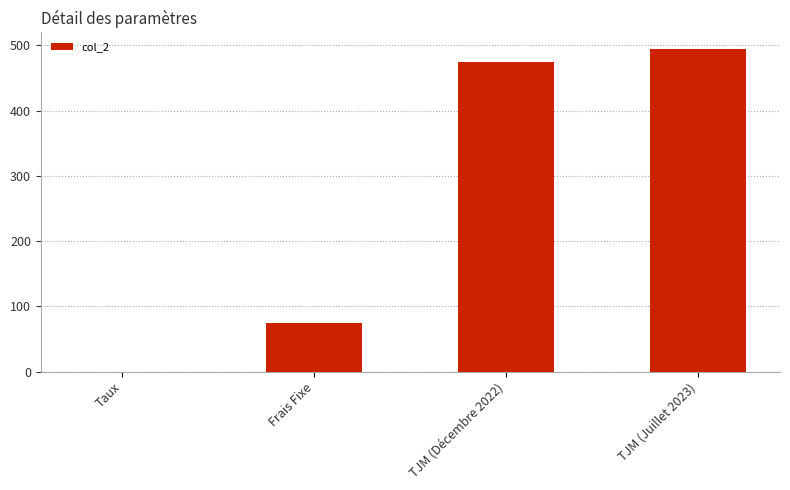

What is the sum of all values?

1045.1